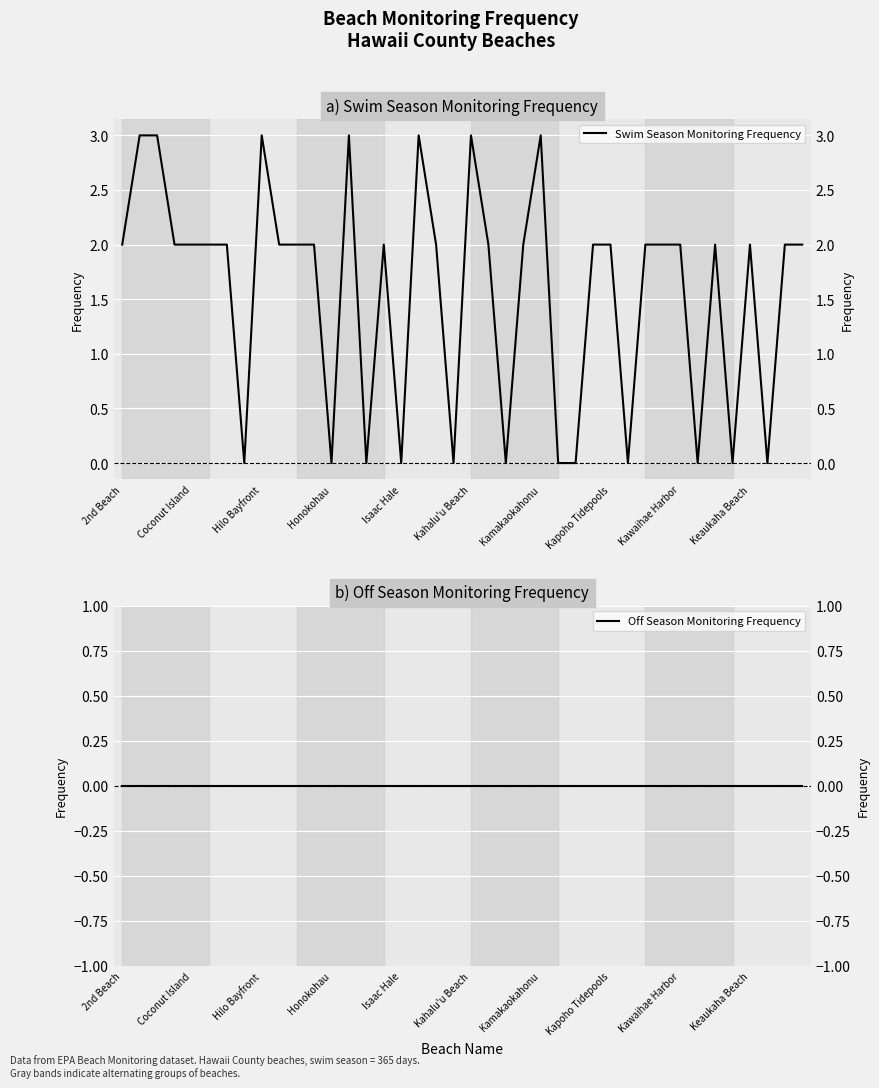

How many lines are shown in the chart?

2